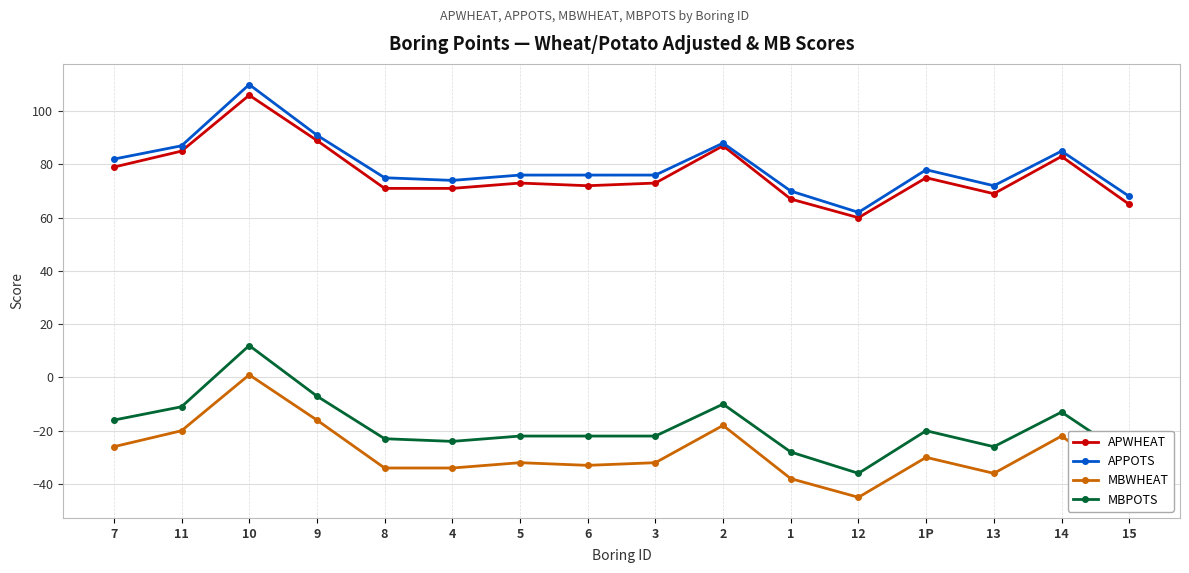

What is the difference between the highest and lowest values at 2?

106